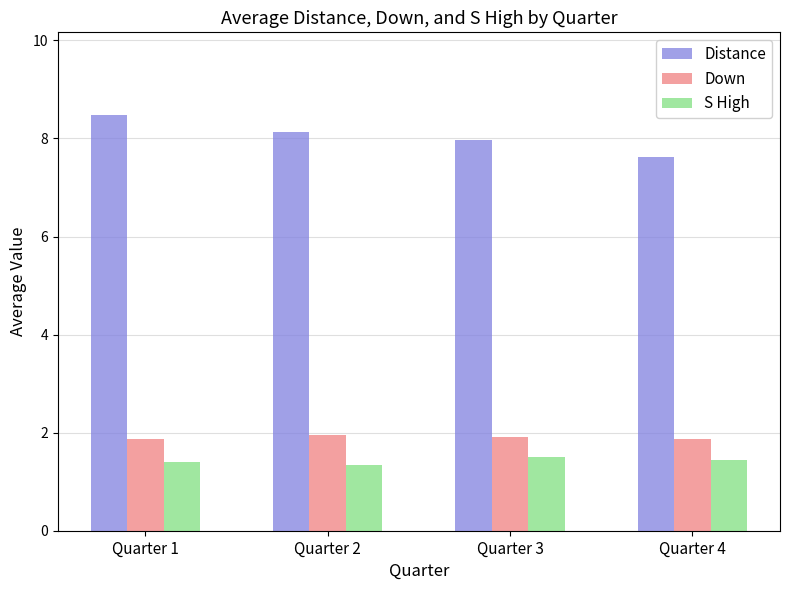

Rank the series at Quarter 3 from lowest to highest value.

S High, Down, Distance